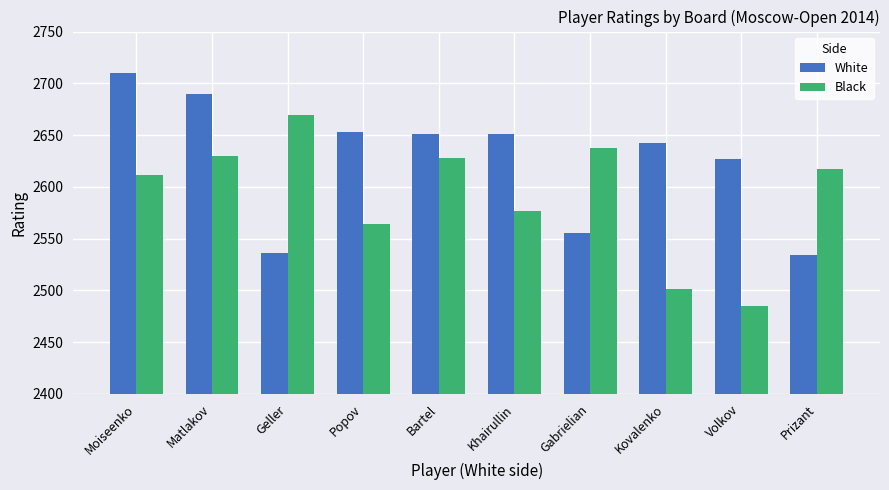

What is the maximum value for White?

2710